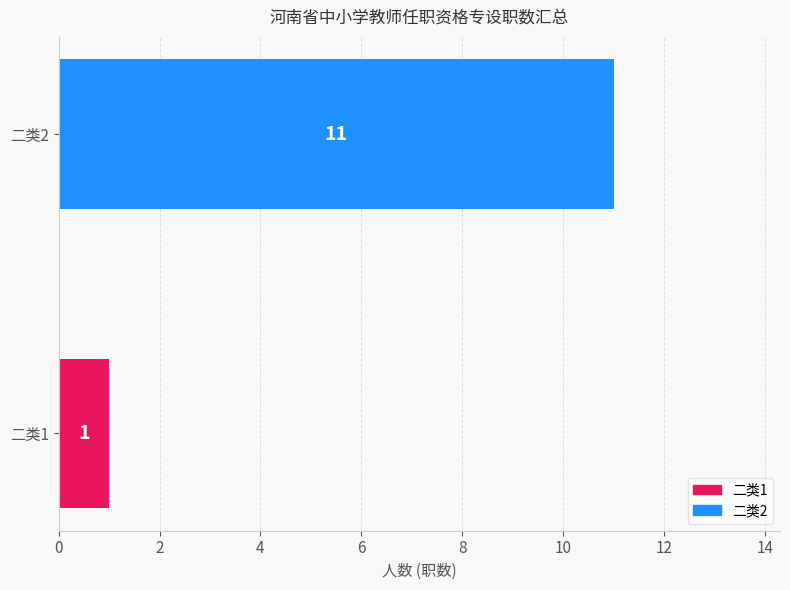

What is the difference between the maximum and minimum values?

10